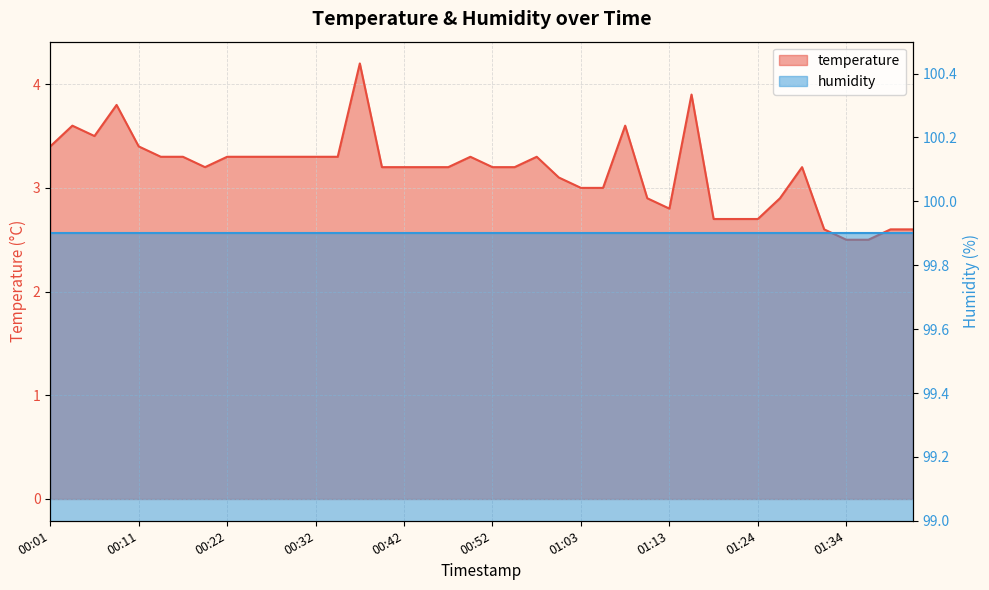

List the labels in order of value, smallest first.

01:34, 01:37, 01:32, 01:40, 01:42, 01:19, 01:22, 01:24, 01:13, 01:11, 01:27, 01:03, 01:05, 01:00, 00:19, 00:39, 00:42, 00:44, 00:47, 00:52, 00:55, 01:29, 00:14, 00:17, 00:22, 00:24, 00:27, 00:29, 00:32, 00:34, 00:50, 00:57, 00:01, 00:11, 00:06, 00:04, 01:08, 00:09, 01:16, 00:37